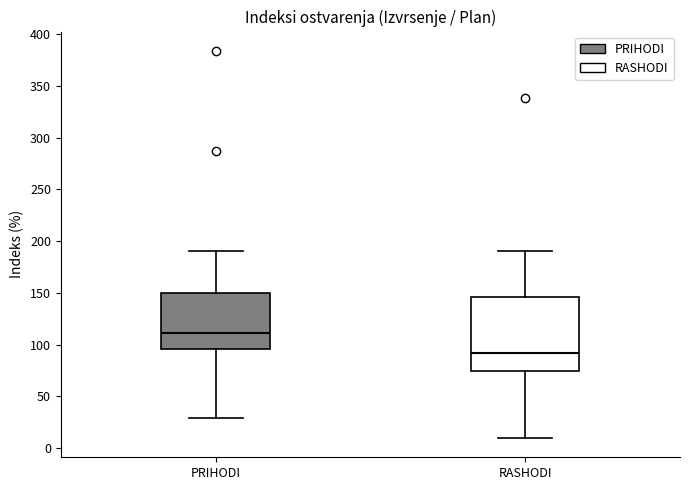

Reading left to right, transcribe this box plot: for each box, give where its median line is, the range the box spans, and where its two whiskers end, as read against the y-axis. The values are not printed on the chart, so give them approximately, as read against the axis.

PRIHODI: median 110, box 95 to 150, whiskers 30 to 190
RASHODI: median 90, box 75 to 145, whiskers 10 to 190